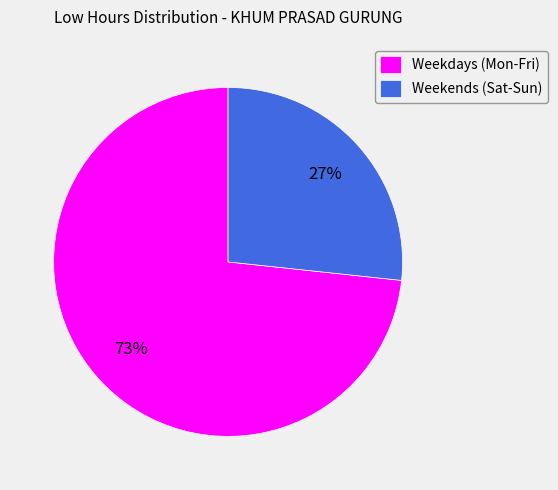

What is the largest slice in the pie chart?

Weekdays (Mon-Fri)